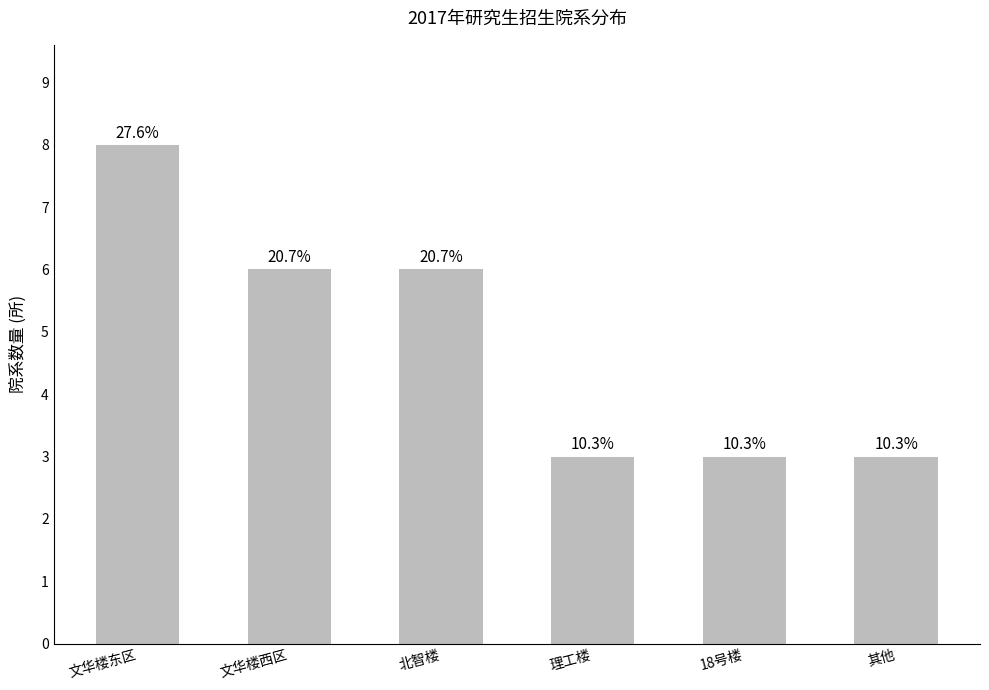

How many bars are there in total?

6